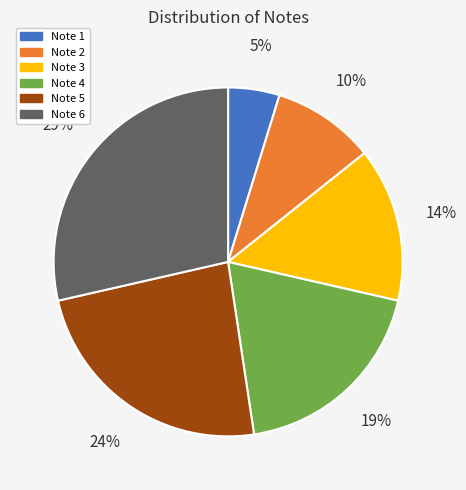

How many slices are in this pie chart?

6